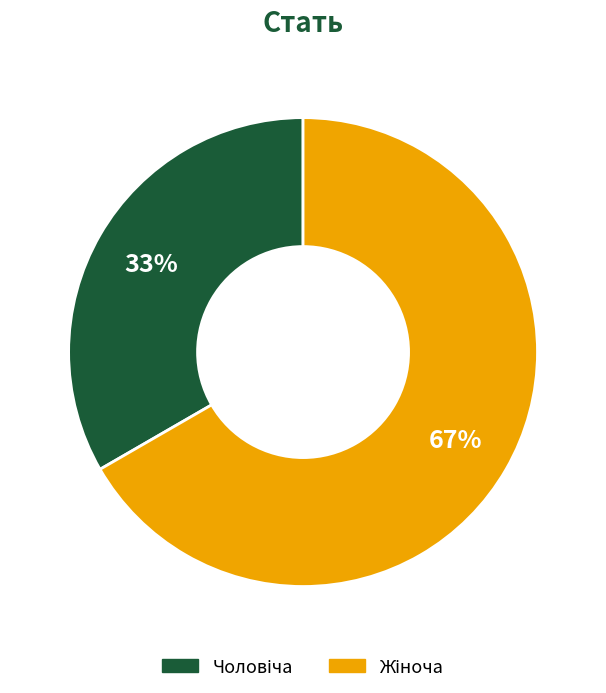

To the nearest percent, what is the average slice percentage?

50%